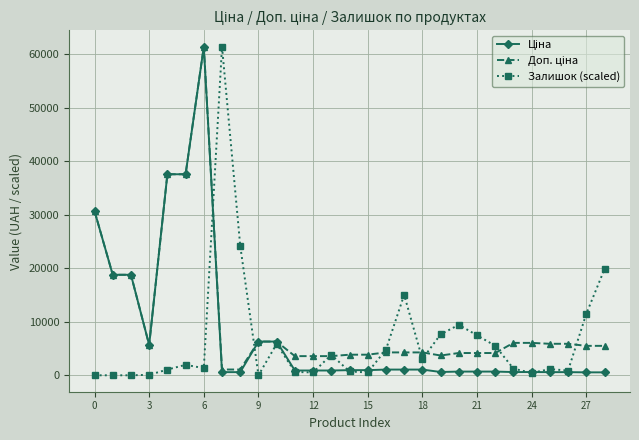

True or false: Залишок (scaled) has more than 1 interior local peaks.

True